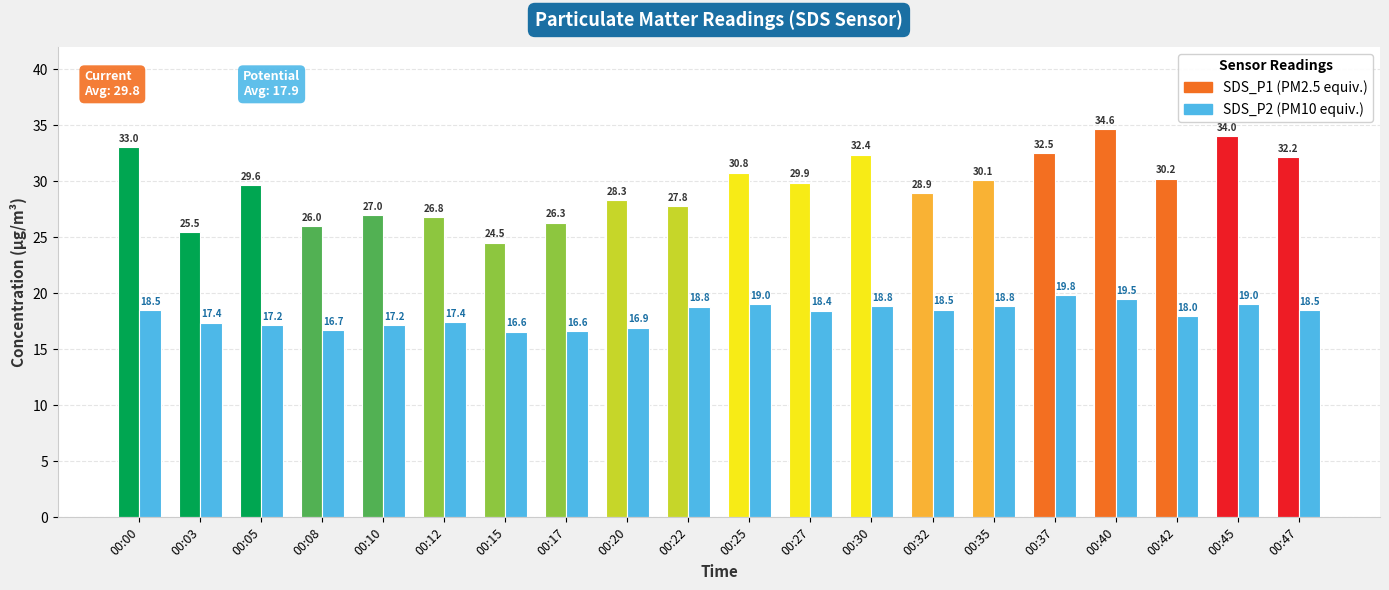

At which category is the sum across all series the highest?

00:40